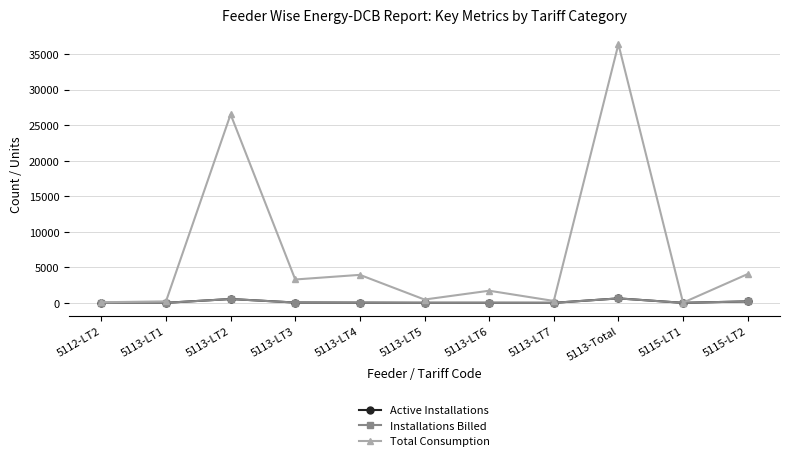

Which category has the highest value in the Total Consumption series?

5113-Total